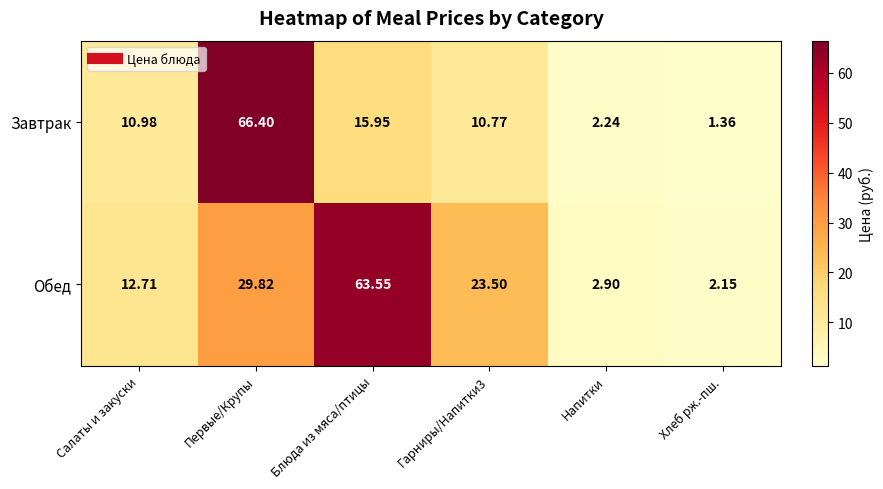

Where does the Завтрак series first go above 10?

Салаты и закуски